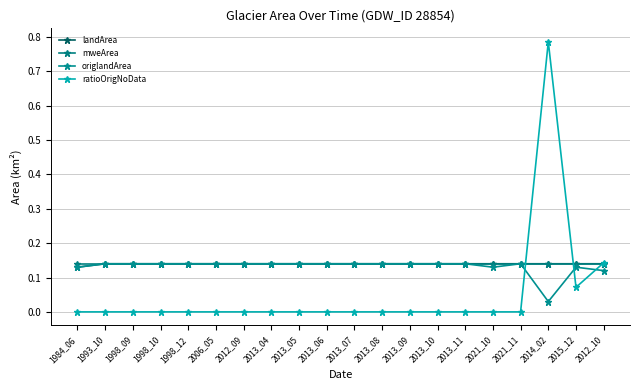

How many distinct data groups are displayed?

4